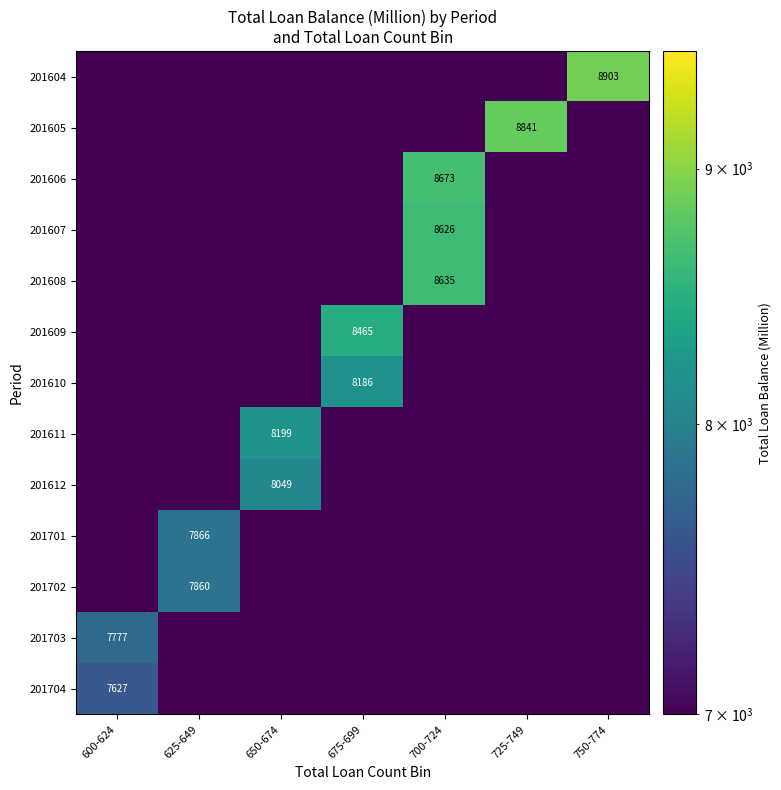

Is the value of 201703 at 600-624 greater than the value of 201608 at 700-724?

No